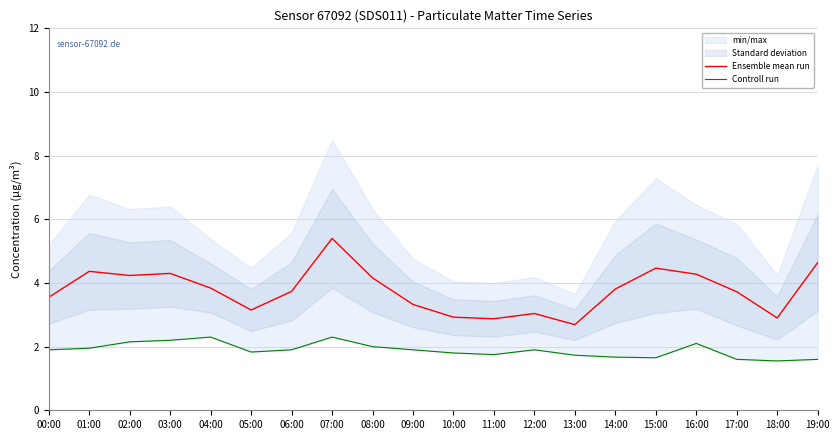

Is it true that Ensemble mean run equals 3.8 at 04:00?

True